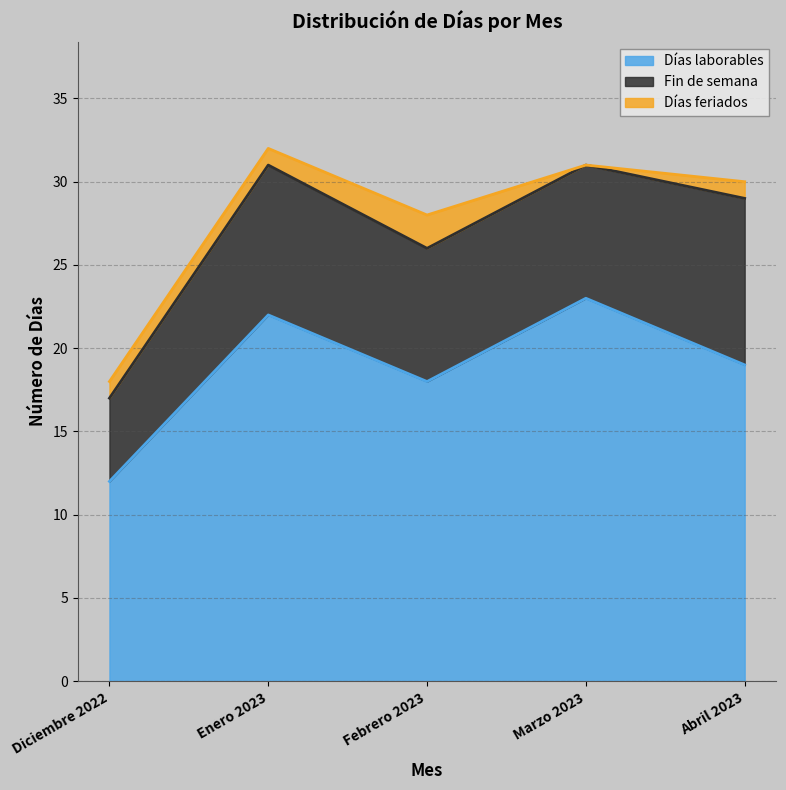

The Días laborables series shows 23 at Marzo 2023. True or false?

True